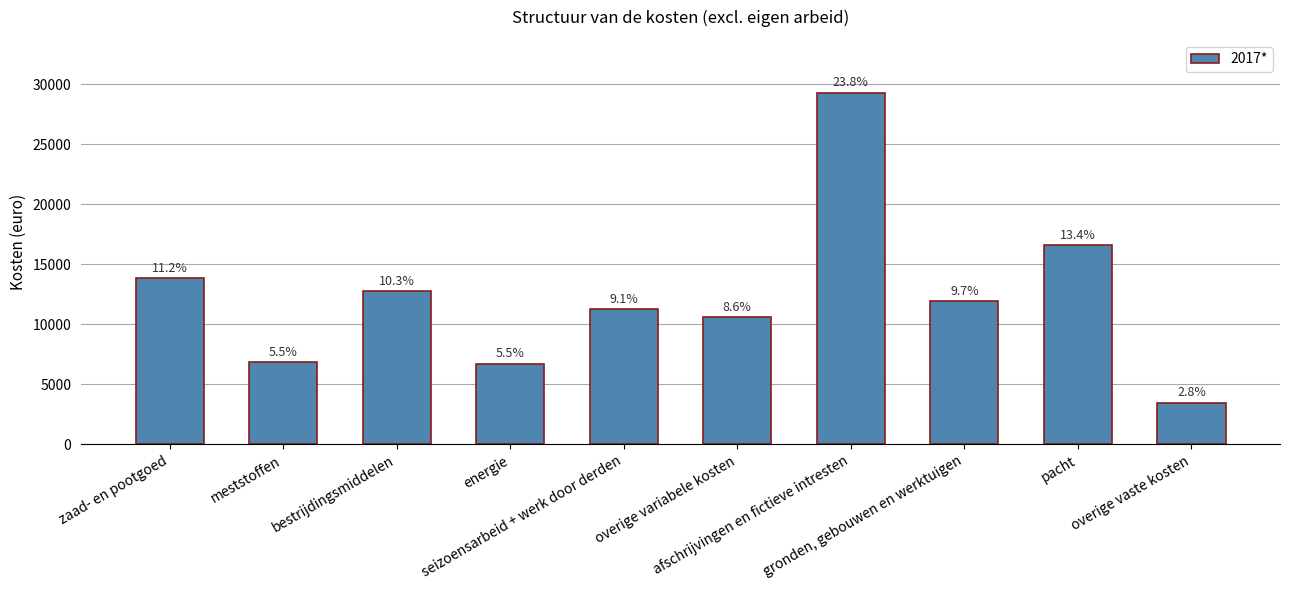

Does the chart contain any negative values?

No